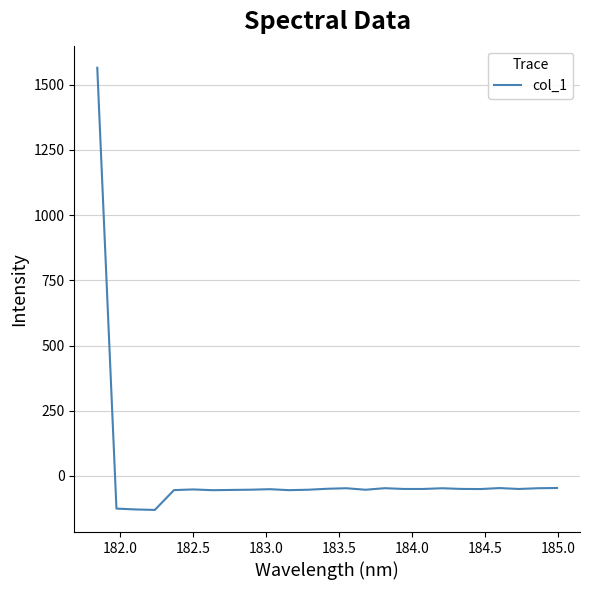

What is the smallest value displayed?

-130.2